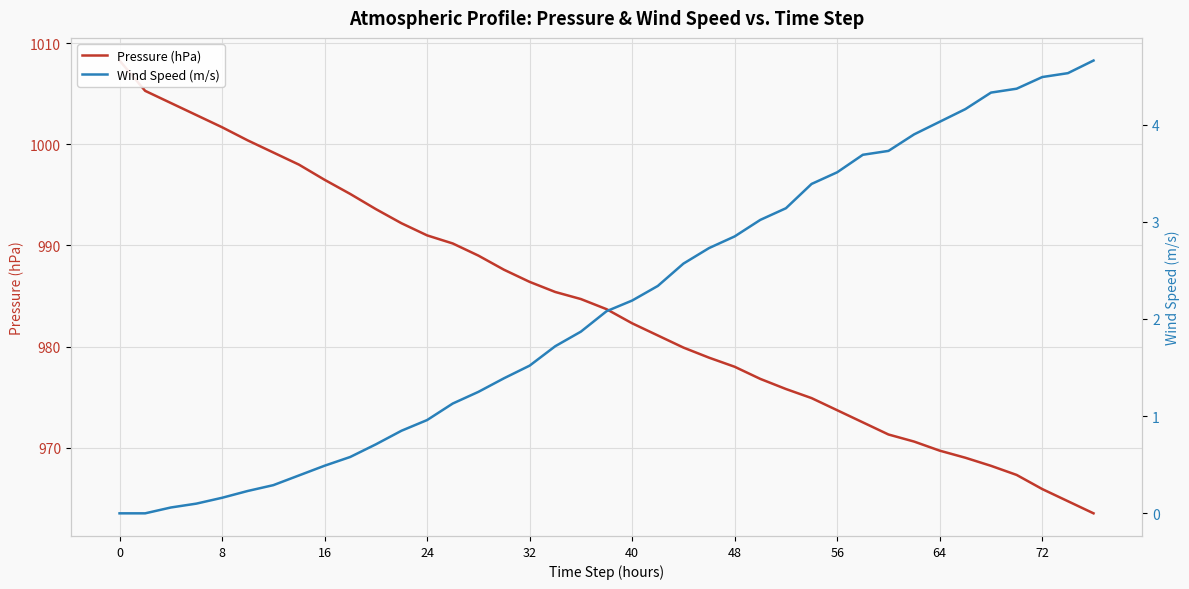

True or false: Pressure (hPa) has a value of 457.4 at 37.

False